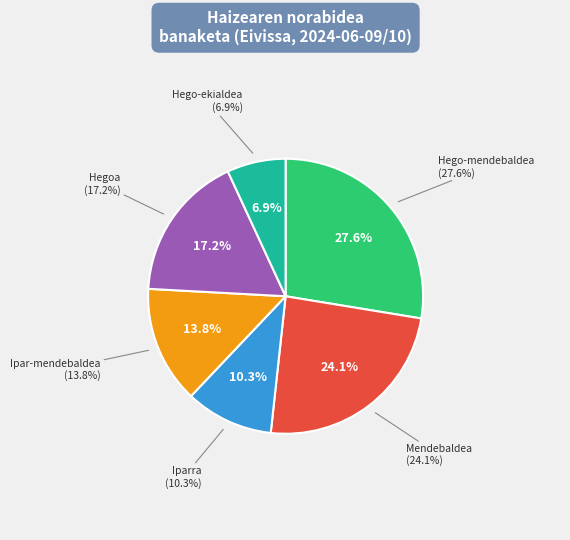

Count the number of slices in the pie.

6